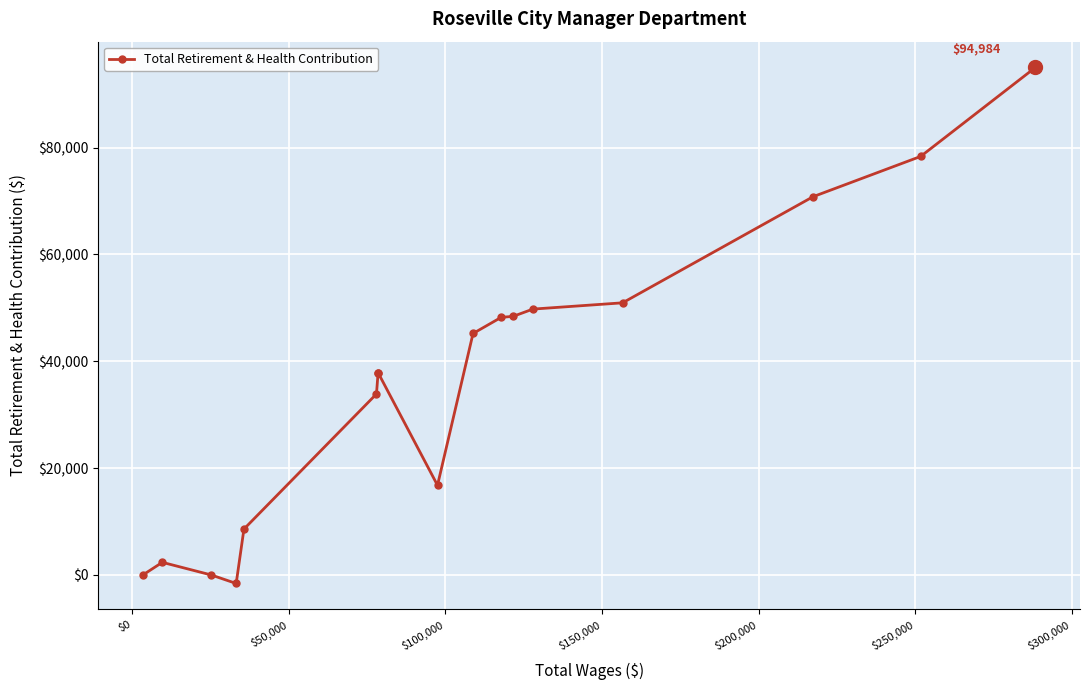

Is it true that the value at $100,000 is -954?

False